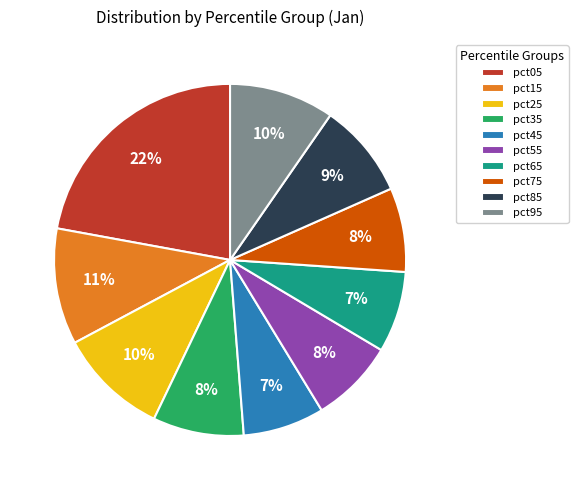

How many slices are in this pie chart?

10